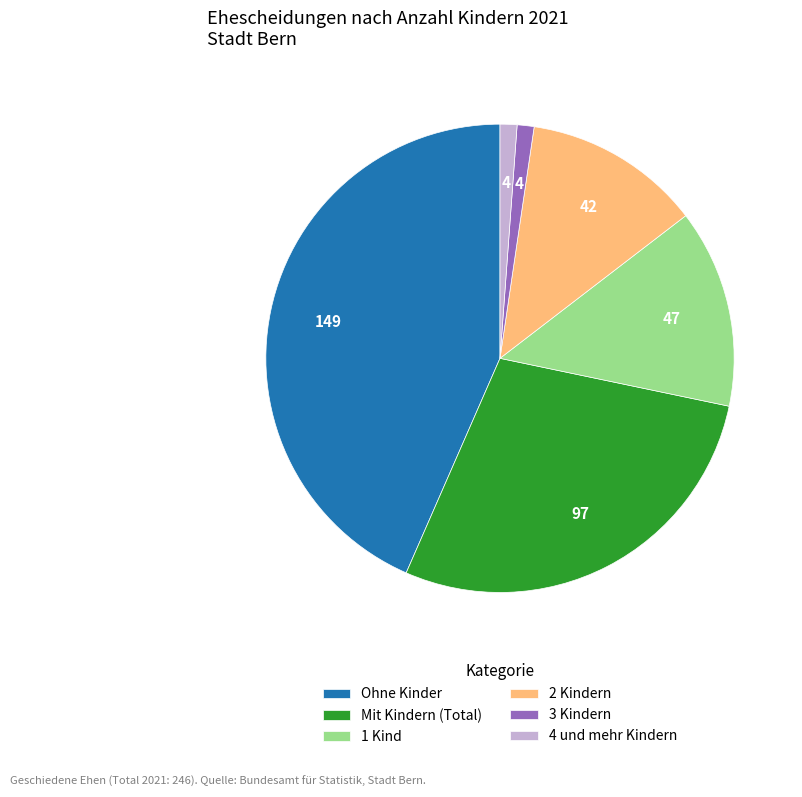

Does Mit Kindern (Total) represent more than half of the total?

No